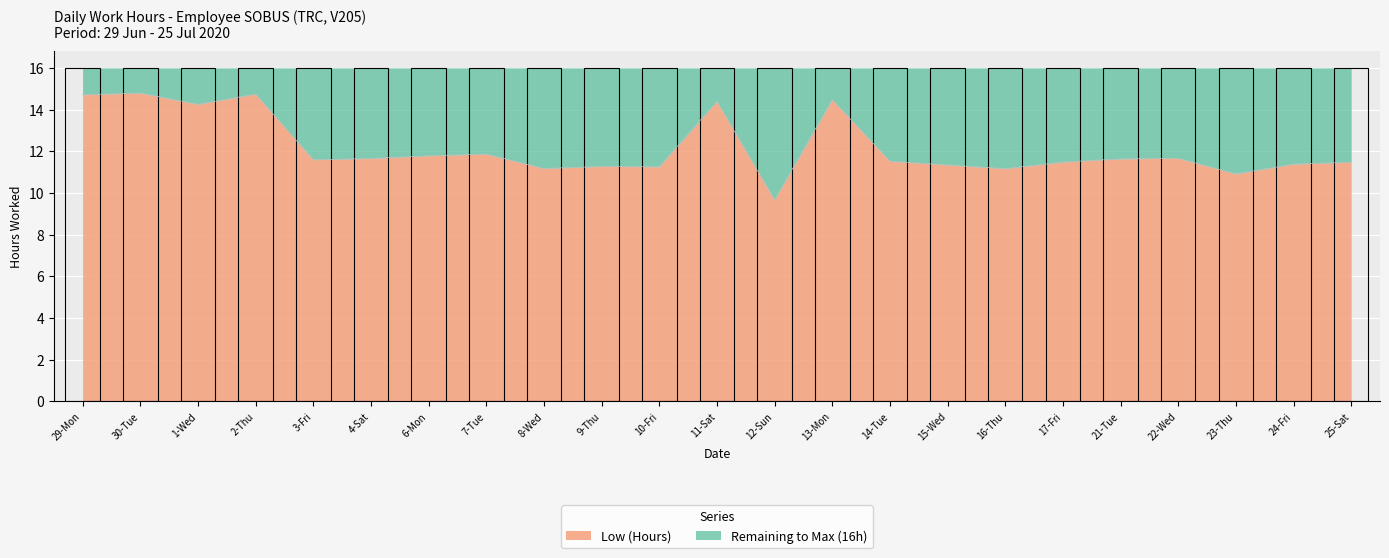

Read the value at 21-Tue.

11.6